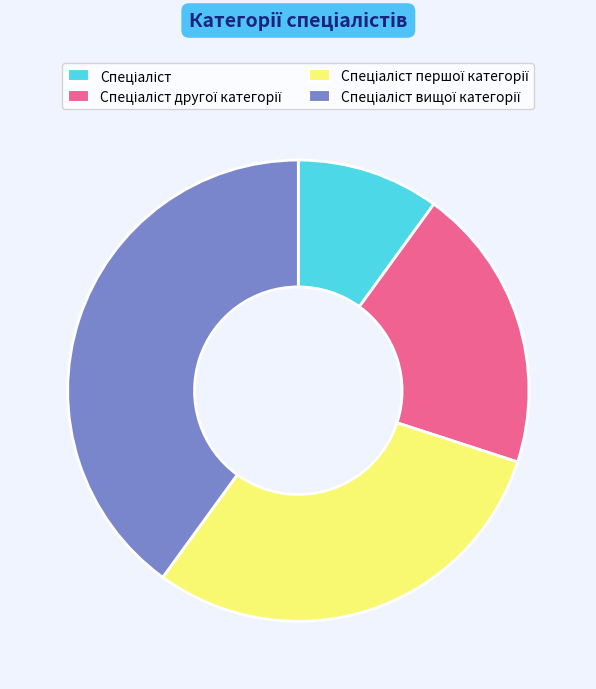

Is there any slice that represents more than half of the pie?

No